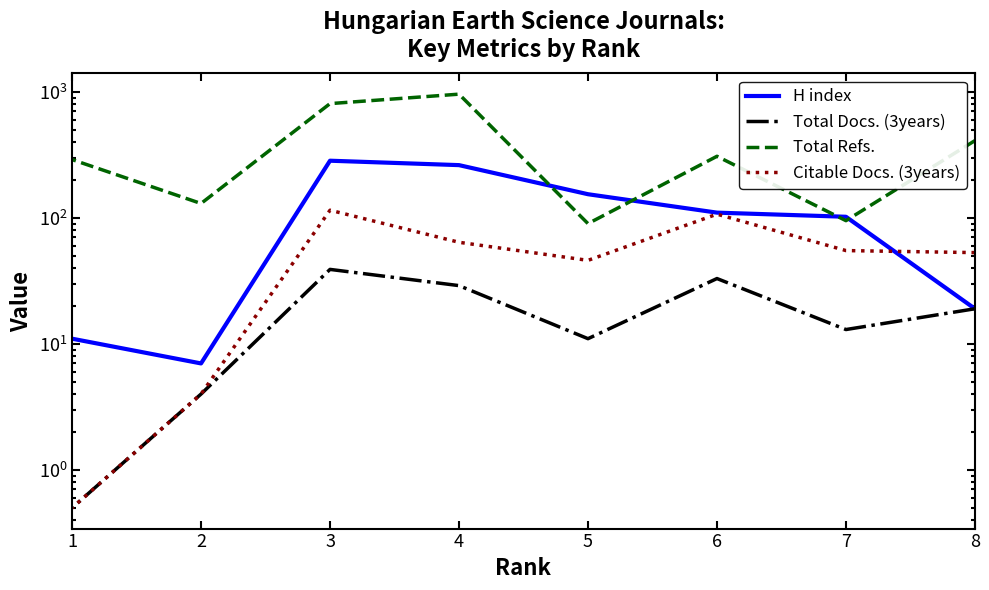

How many lines are shown in the chart?

4